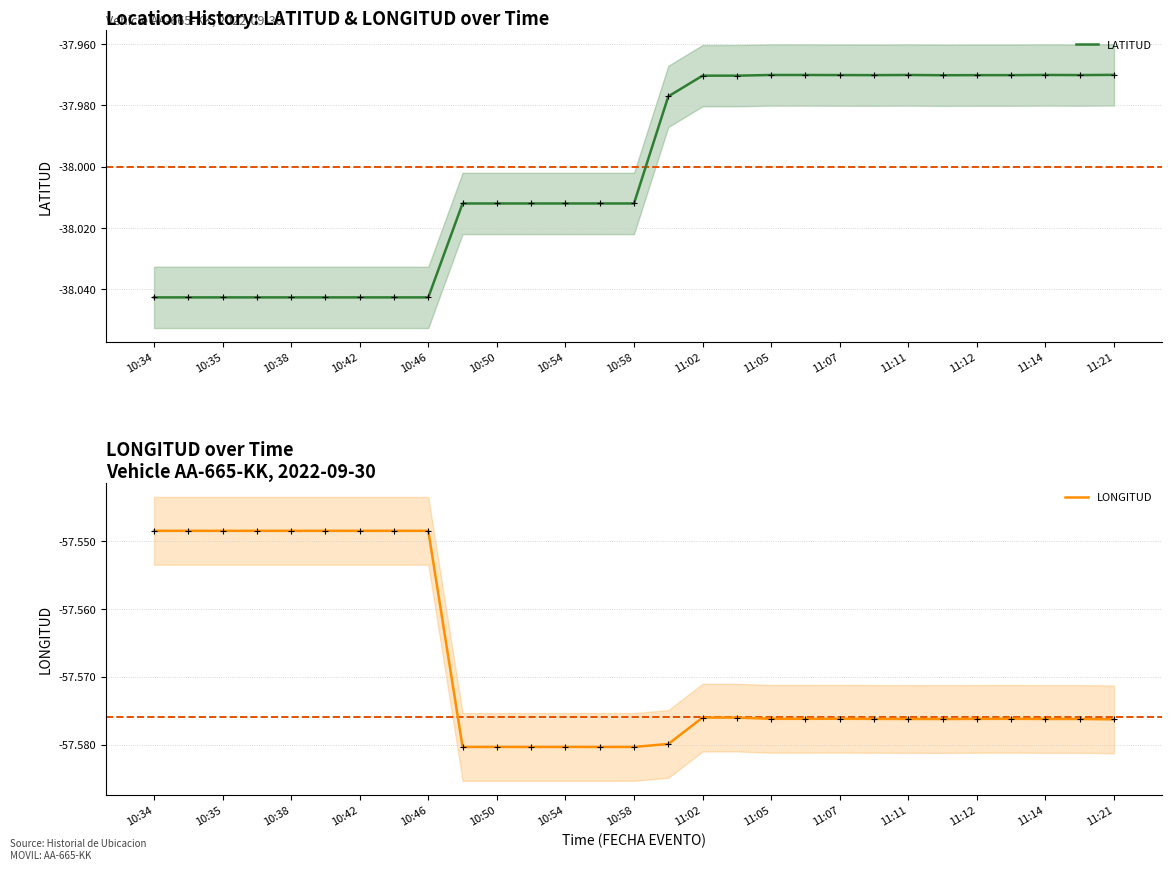

Does the chart have visible grid lines?

Yes